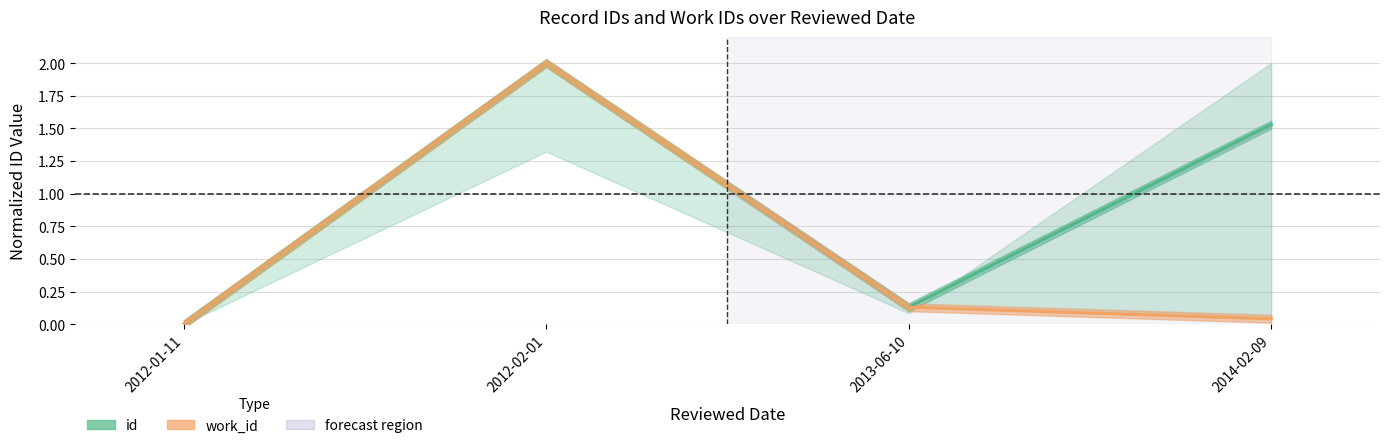

True or false: work_id and id cross at least once.

False